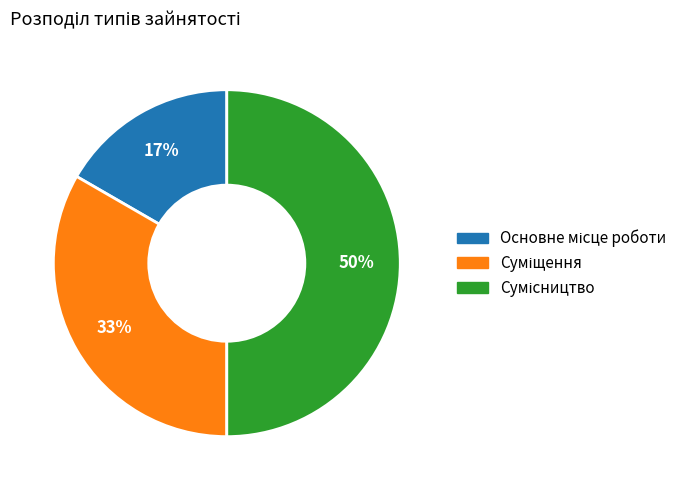

To the nearest percent, what is the average slice percentage?

33%